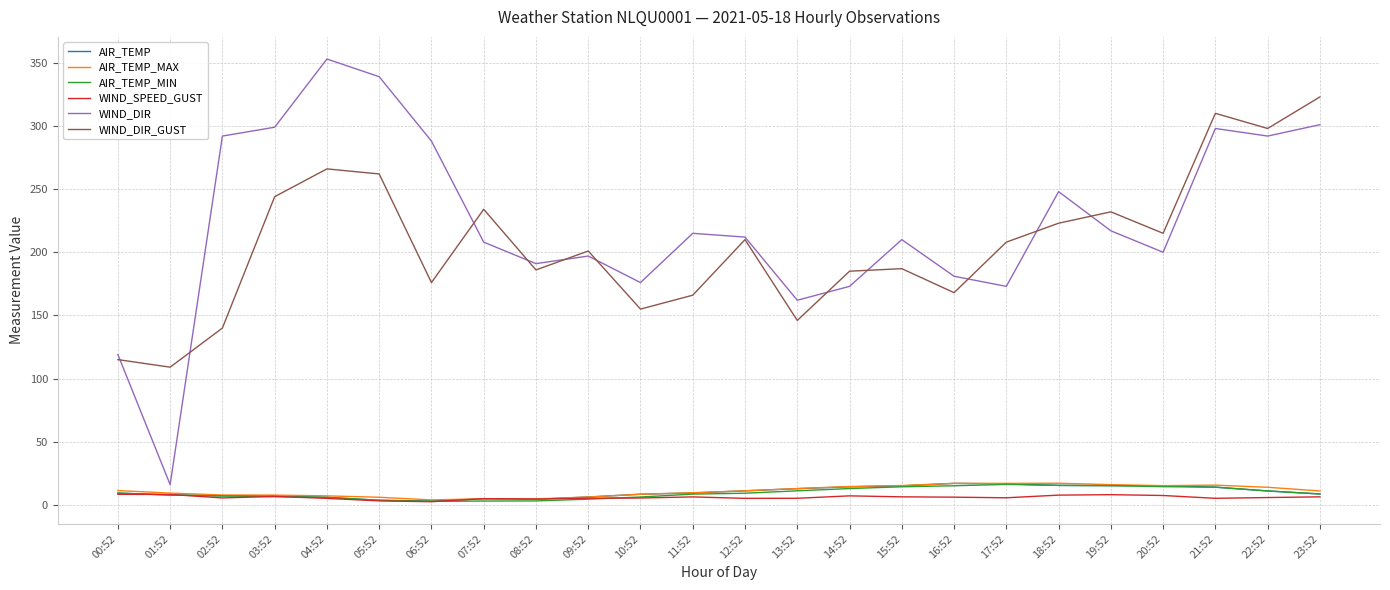

Which series has the largest total across all categories?

WIND_DIR